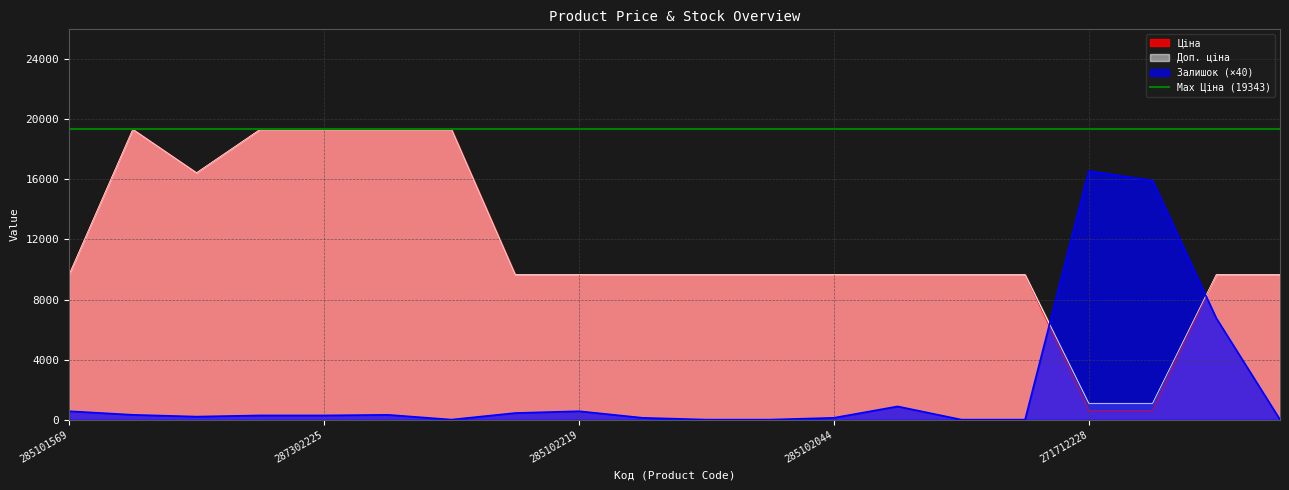

Rank the series by their maximum value, from highest to lowest.

Ціна, Доп. ціна, Залишок